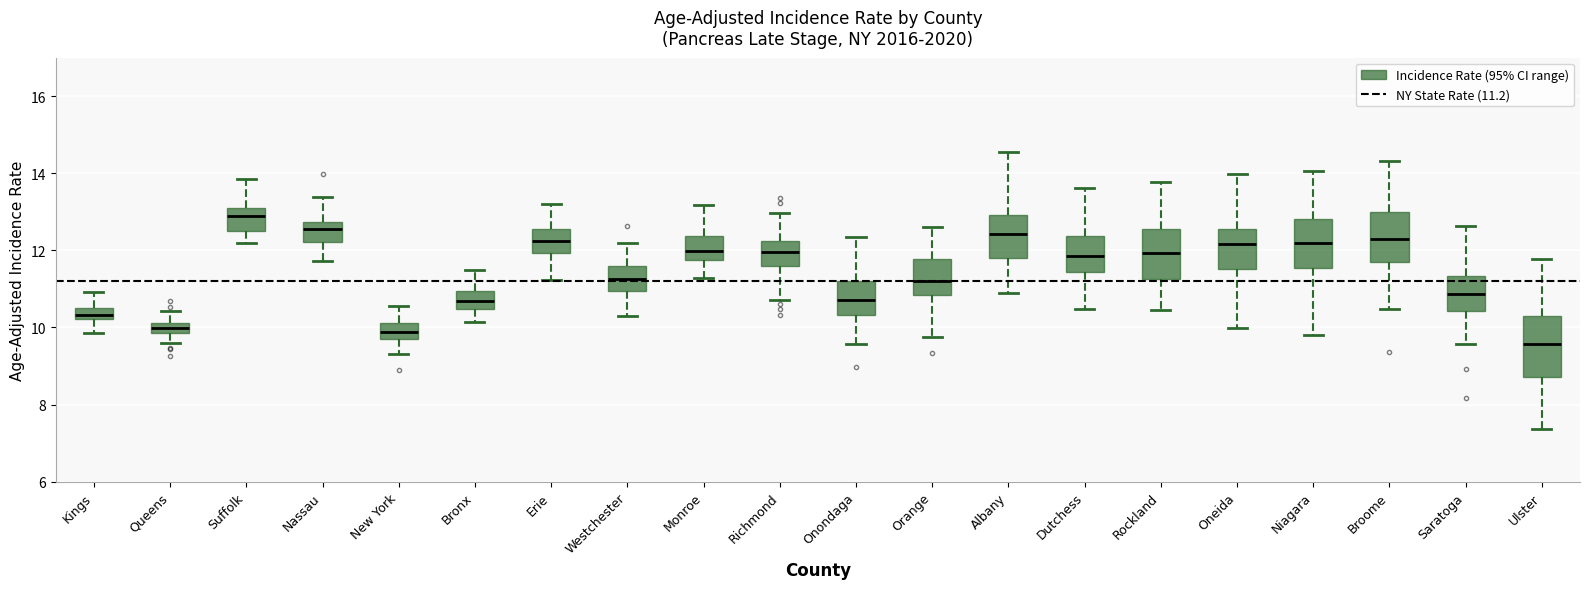

Where does the upper whisker of the box for Westchester end on the y-axis? The values are not printed on the chart, so give them approximately, as read against the axis.

12.2